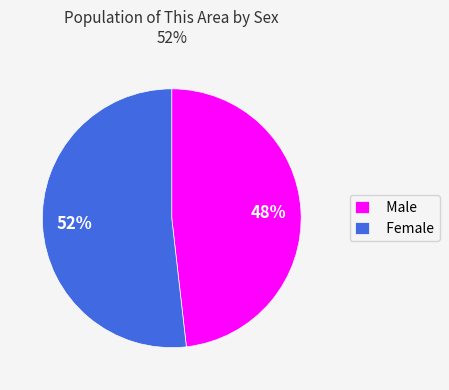

Rank the categories by value from highest to lowest.

Female, Male